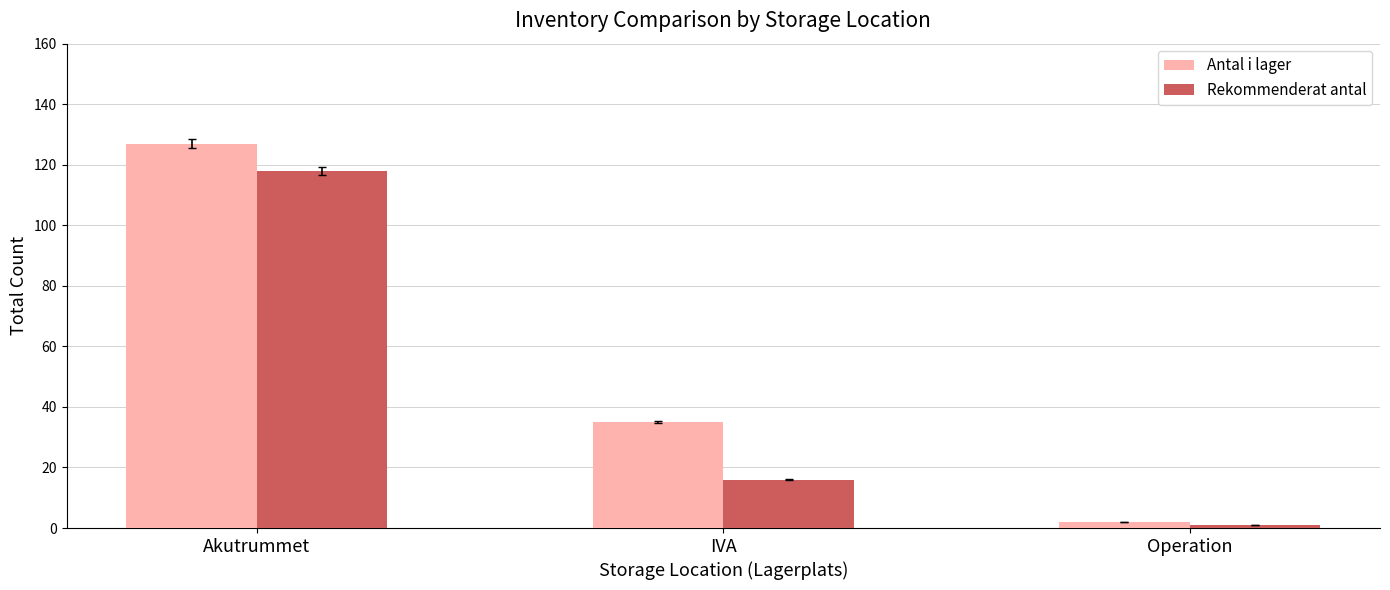

What is the total value across all series at Akutrummet?

245